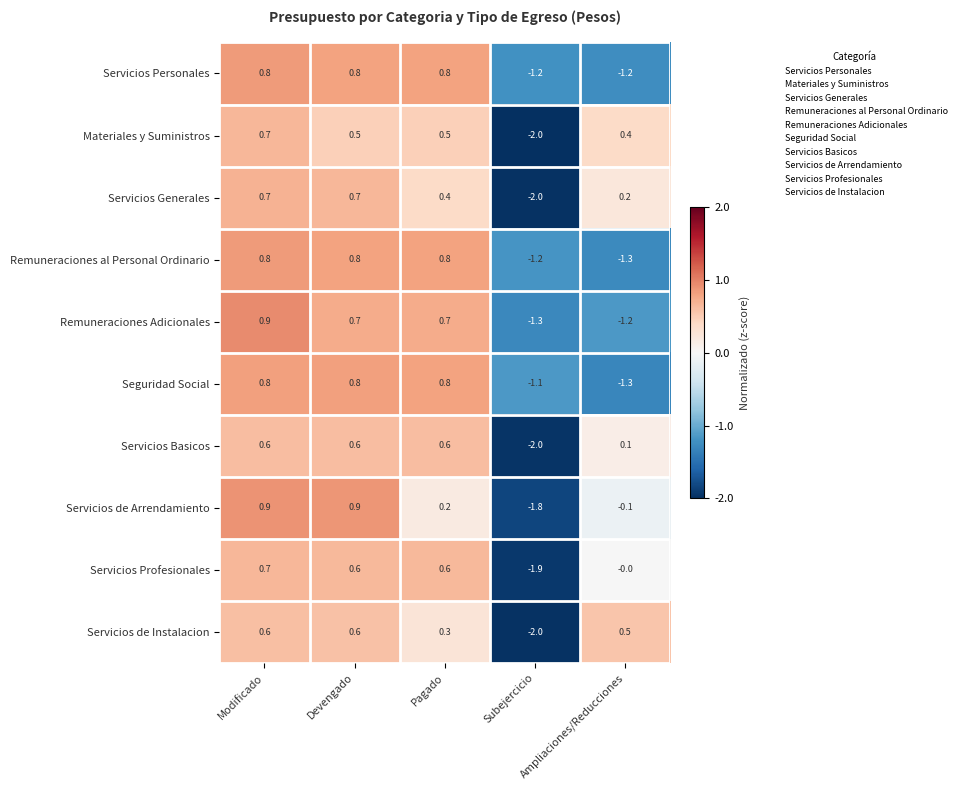

What is the difference between the second highest and second lowest values in the Servicios de Arrendamiento series?

1.0